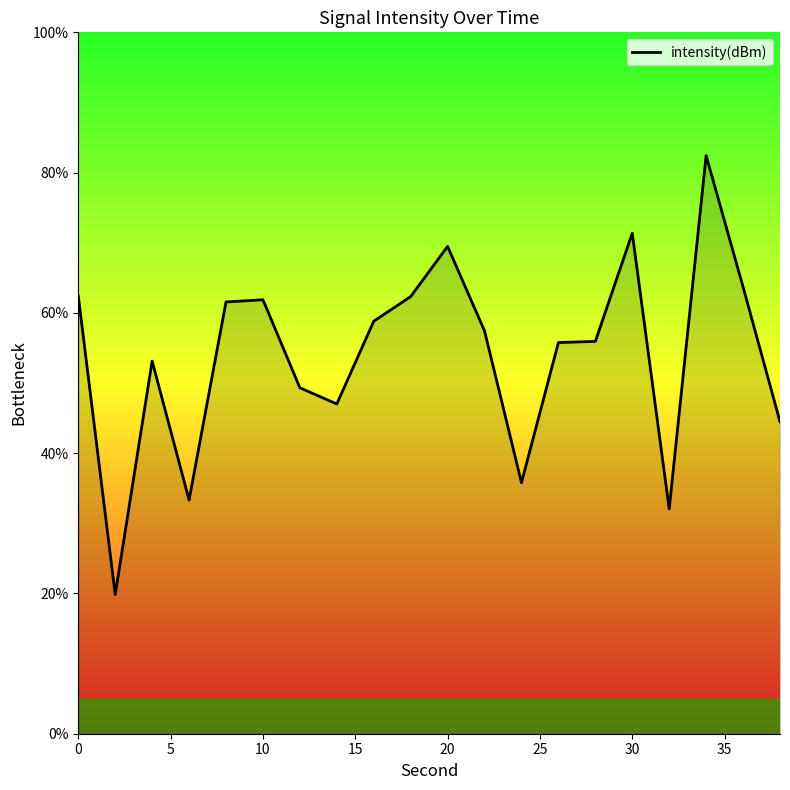

What is the greatest value displayed?

82.4